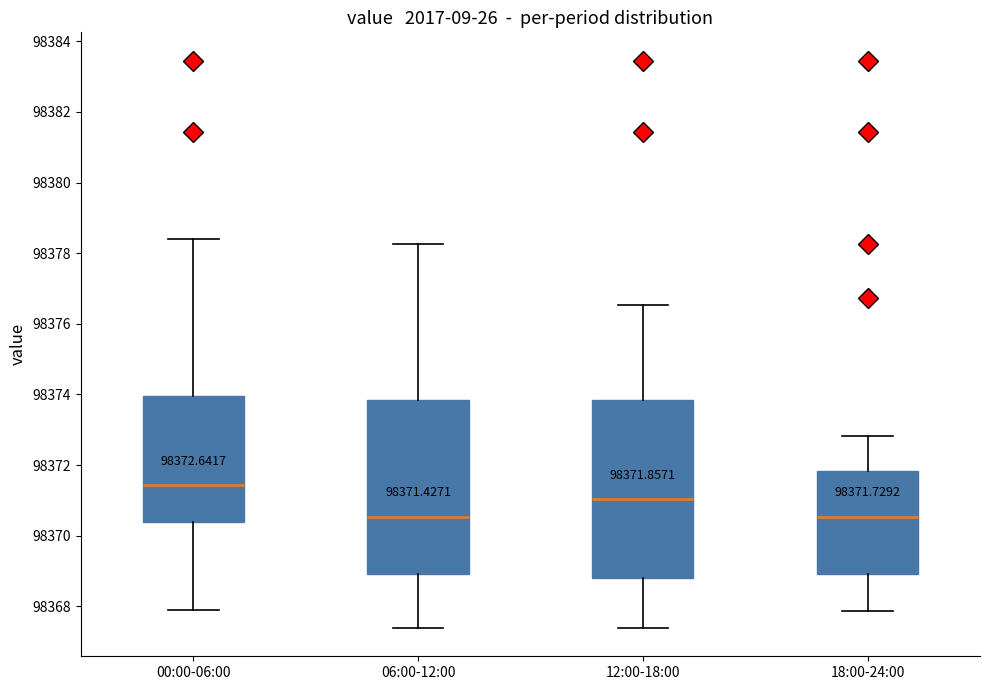

Which box's median line is the highest?

00:00-06:00